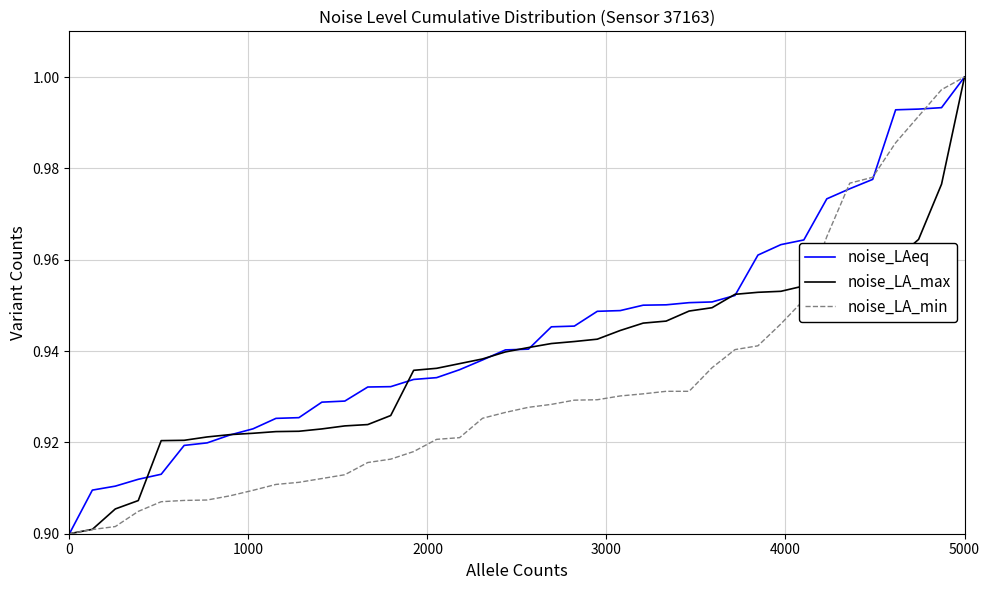

List the series in order of their overall mean, highest first.

noise_LAeq, noise_LA_max, noise_LA_min